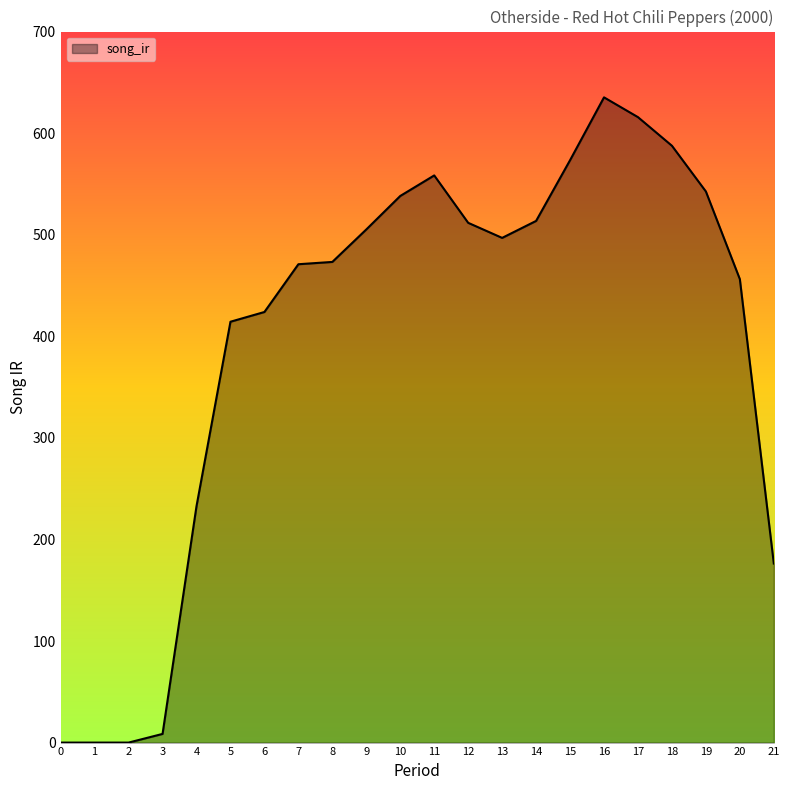

What is the change in value from 6 to 17?

+191.8